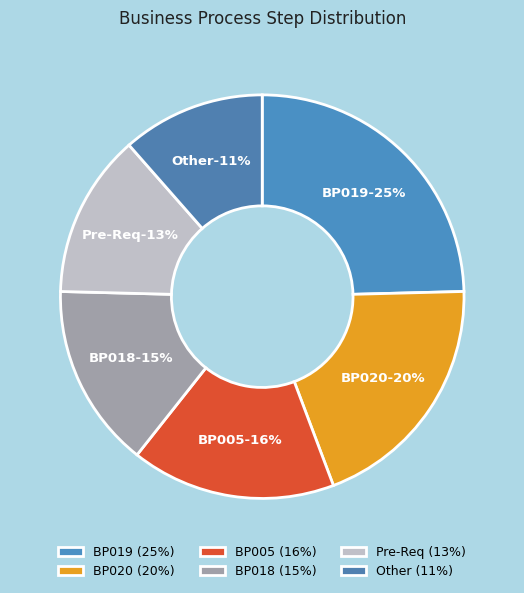

To the nearest percent, what is the difference between the Other and Pre-Req slice percentages?

2%